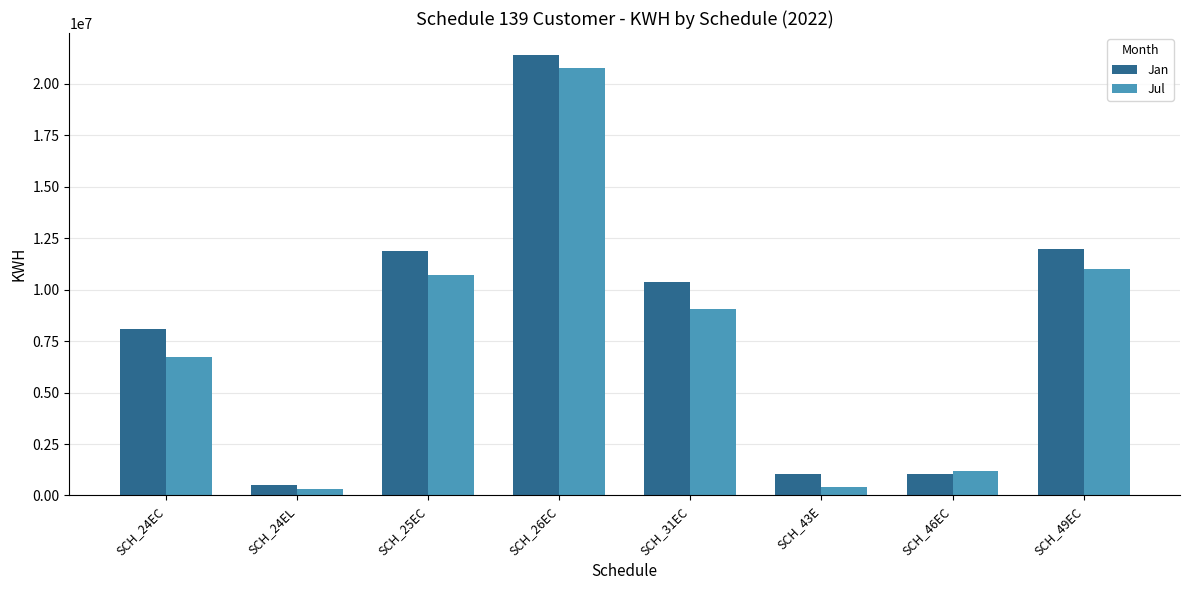

How many groups of bars are there?

8